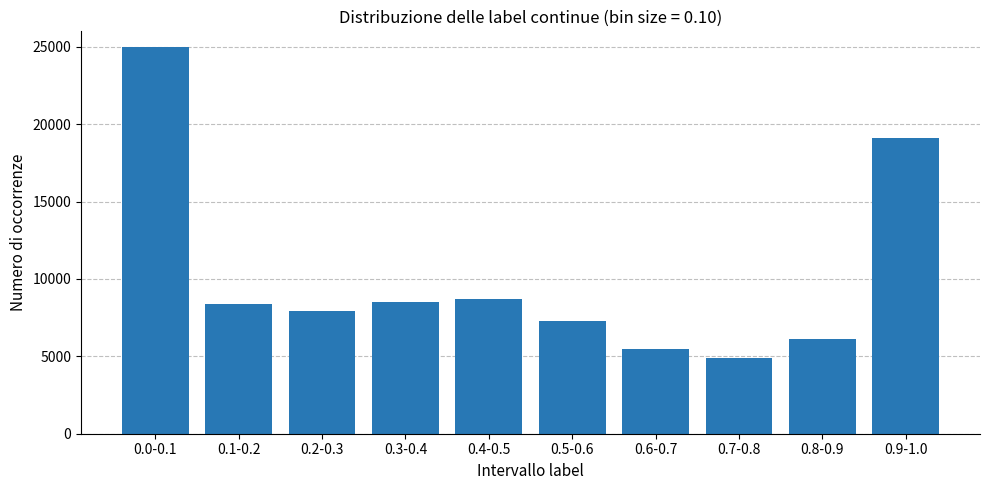

Is it true that the value at 0.7-0.8 is 1887?

False